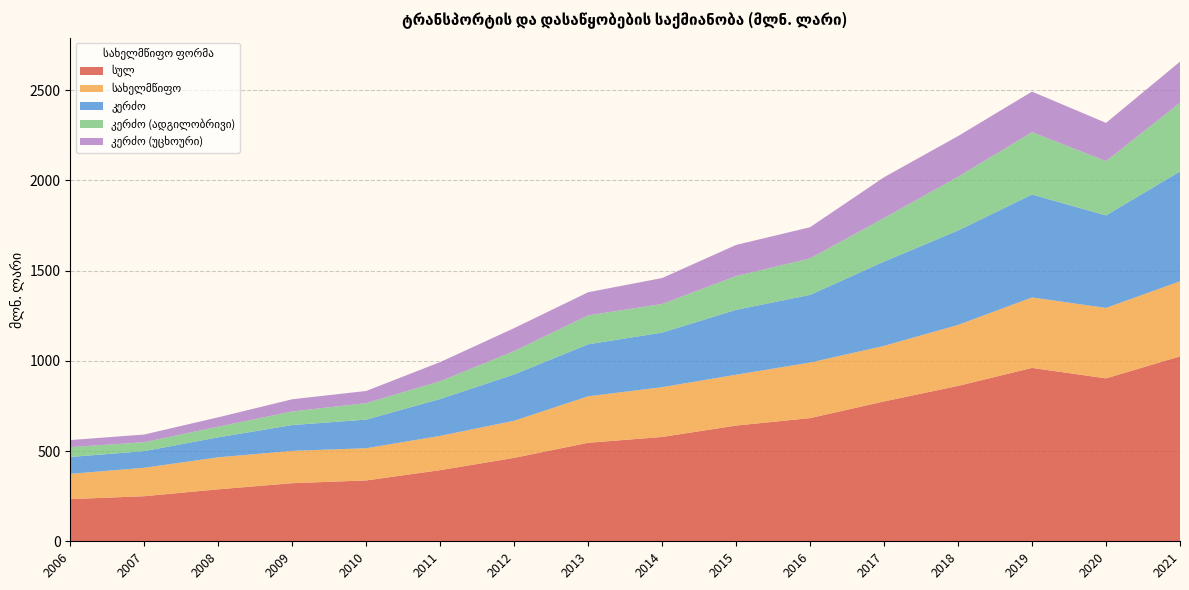

Reading right to left, list all the values displayed in this chart.

სულ: 1025.0	903.2	961.1	861.4	775.3	682.9	641.5	578.4	546.0	462.5	394.4	337.3	322.1	288.2	249.9	233.7
სახელმწიფო: 416.4	390.4	390.6	338.0	307.8	307.8	281.9	275.9	257.7	205.7	189.9	178.6	179.1	177.3	157.7	140.0
კერძო: 608.6	512.8	570.5	523.4	467.5	375.1	359.7	302.5	288.4	256.7	204.5	158.7	143.0	110.8	92.2	93.7
კერძო (ადგილობრივი): 380.6	300.7	345.5	297.9	241.2	202.2	187.0	158.6	160.2	129.4	98.3	91.2	75.2	59.0	49.5	54.6
კერძო (უცხოური): 228.0	212.2	224.9	225.6	226.3	172.9	172.7	143.9	128.2	127.3	106.2	67.5	67.8	51.8	42.6	39.1